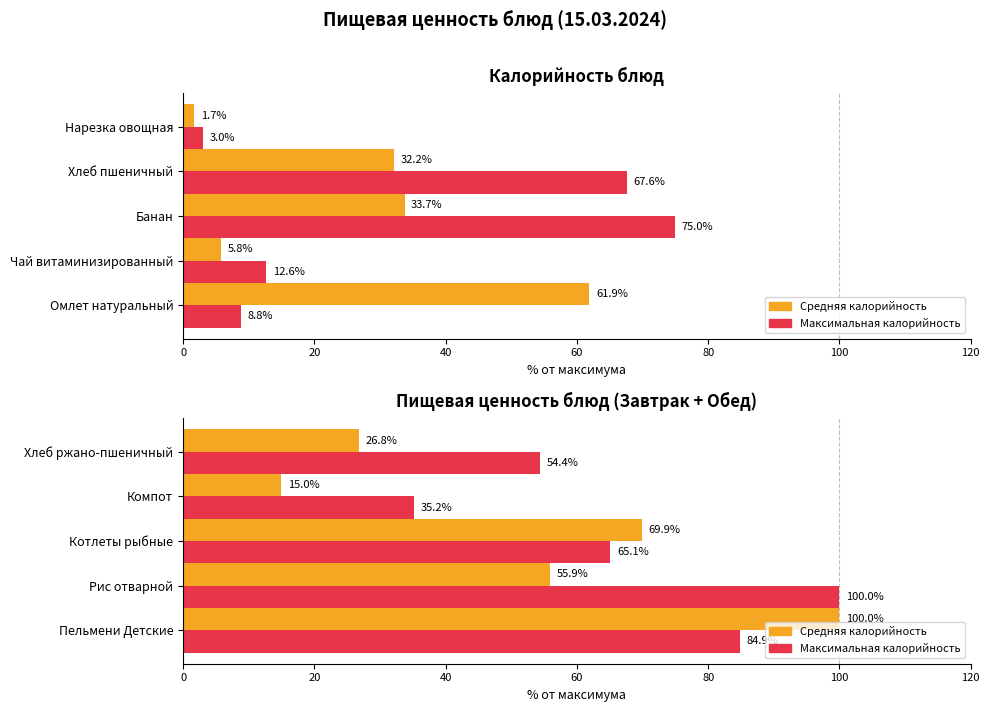

Which series has the largest total across all categories?

Максимальная калорийность